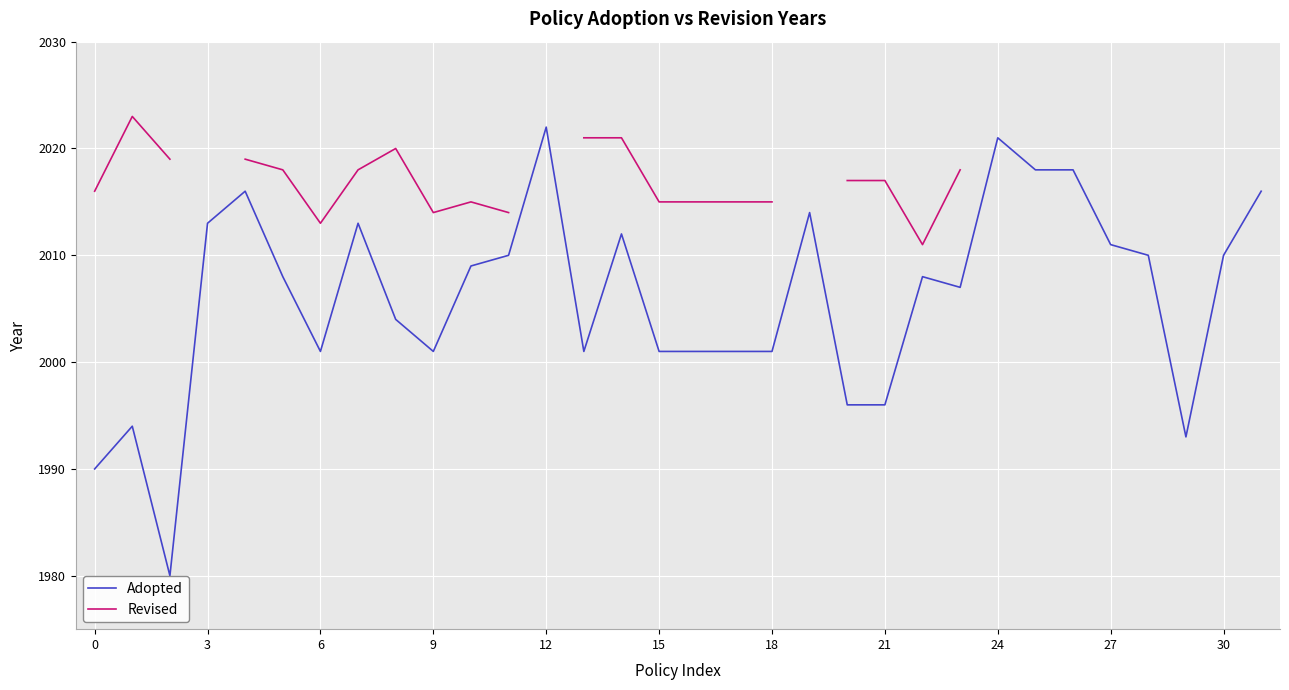

What are all the series names shown in the legend?

Adopted, Revised